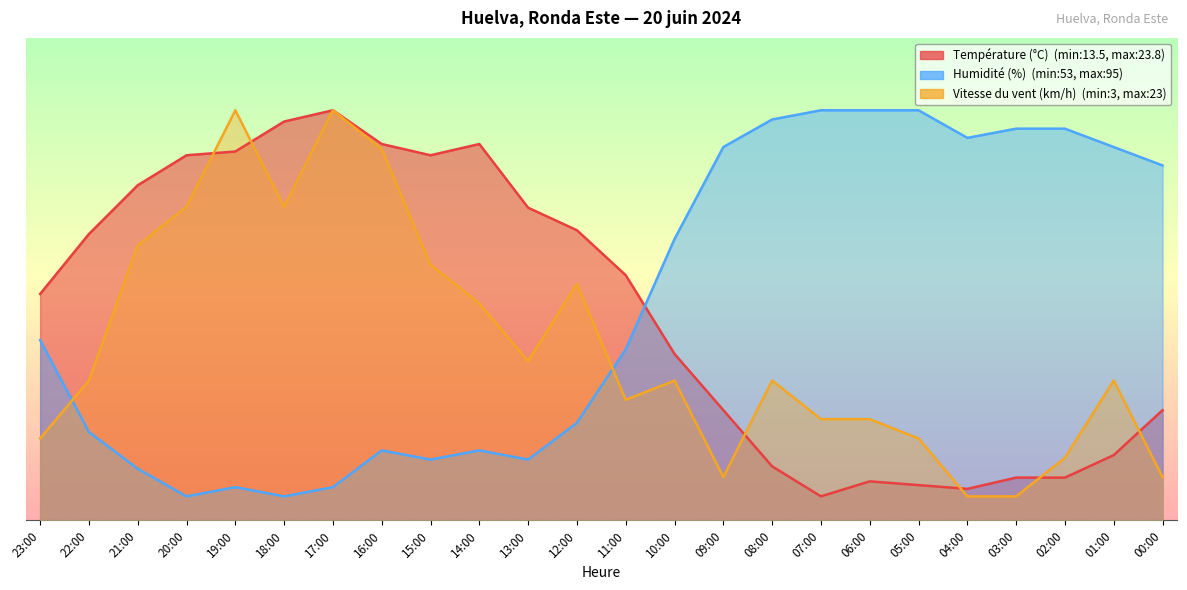

What is the maximum value for Température (°C)?

85.0